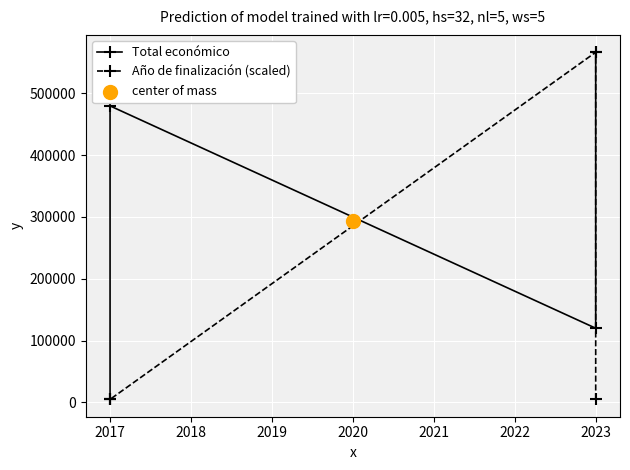

What are all the series names shown in the legend?

Total económico, Año de finalización (scaled)